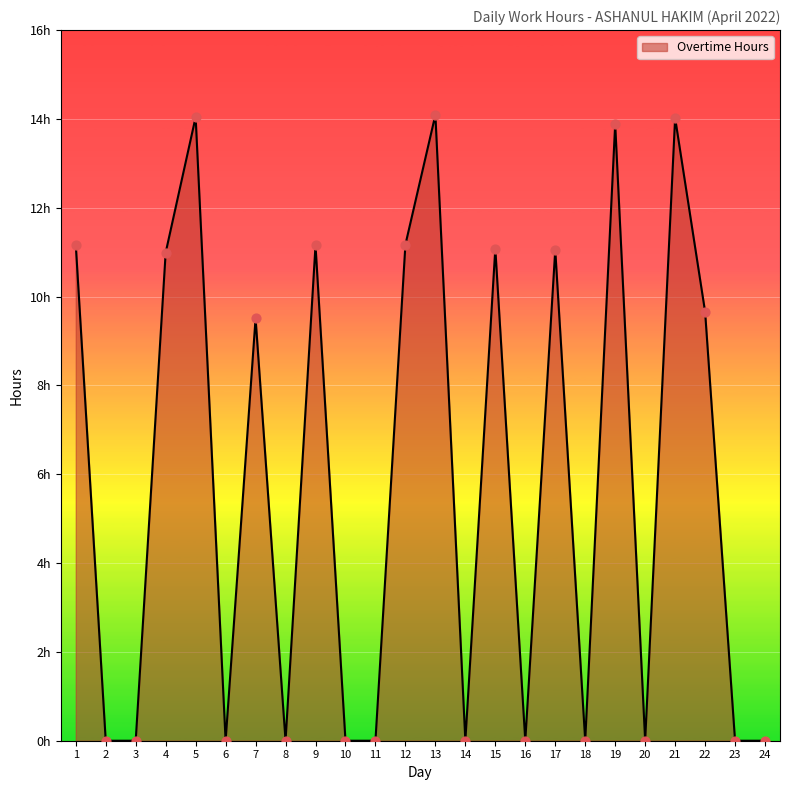

Between 4 and 11, which is larger?

4